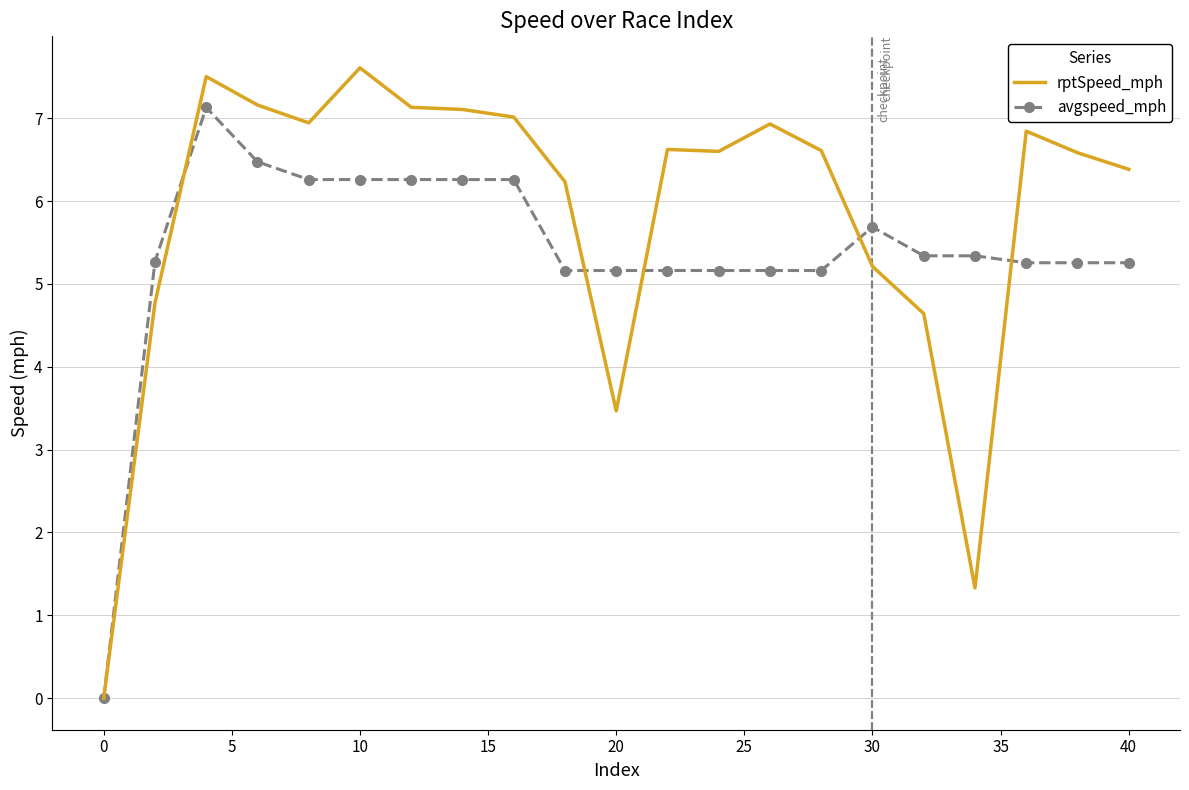

Which series has the largest total across all categories?

rptSpeed_mph